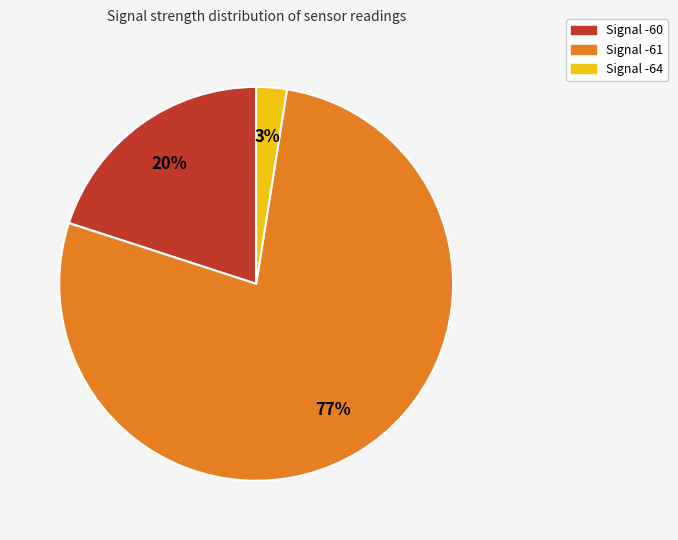

To the nearest percent, what is the average slice percentage?

33%